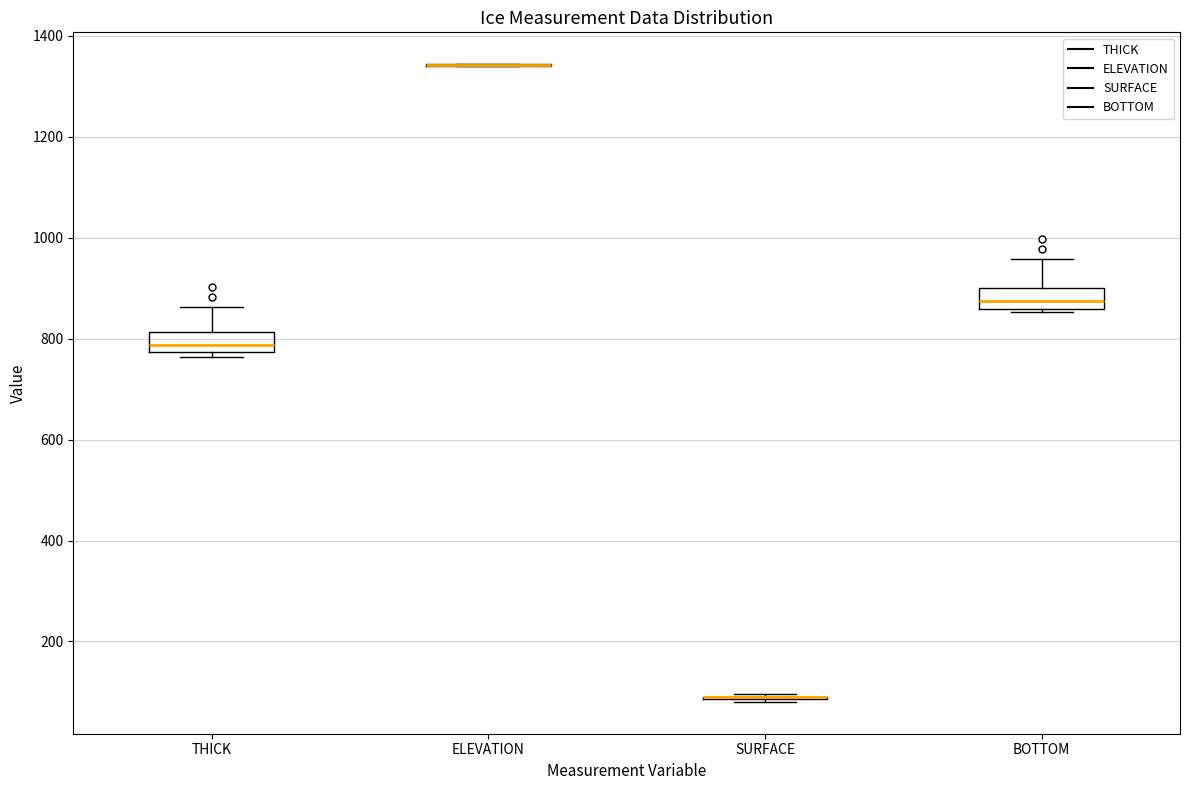

Reading left to right, read every box against the y-axis: the position of its median line, the range the box covers, and the ends of its whiskers. The values are not printed on the chart, so give them approximately, as read against the axis.

THICK: median 780 (inside the box), box 780 to 820, whiskers 760 to 860
ELEVATION: box collapsed to a line at 1340, whiskers 1340 to 1340
SURFACE: box collapsed to a line at 100, whiskers 80 to 100
BOTTOM: median 880, box 860 to 900, whiskers 860 to 960